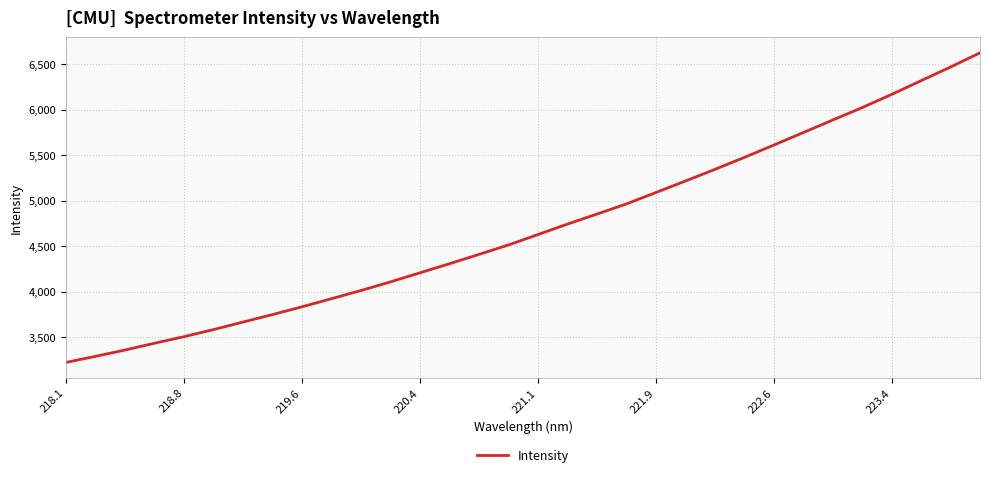

How many categories are shown in the chart?

32